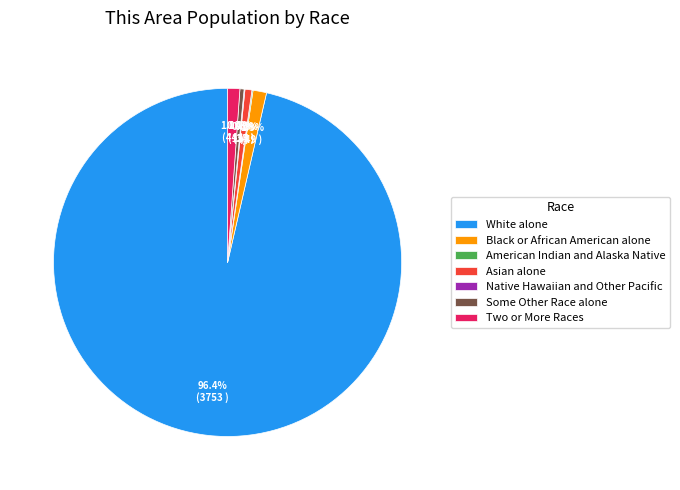

Is there a majority slice in this chart?

Yes